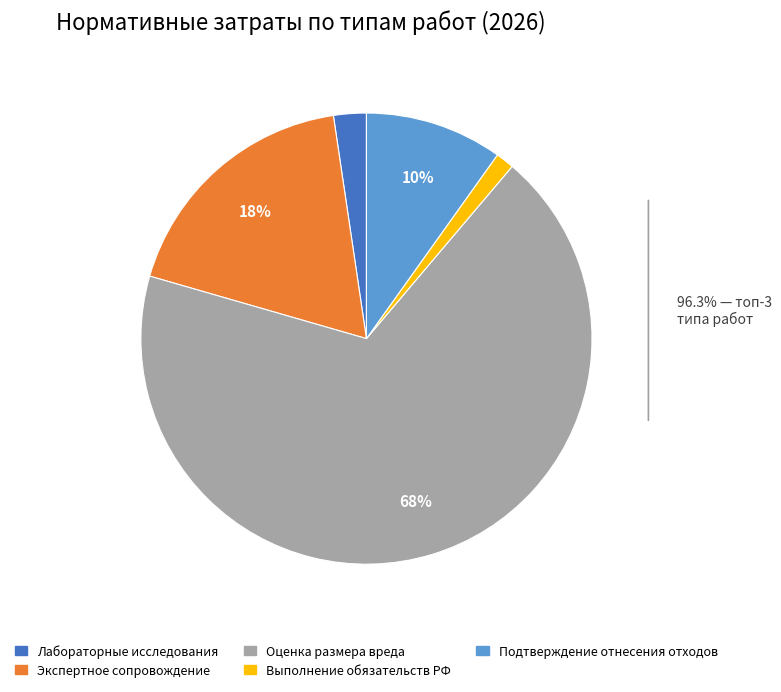

Is there a majority slice in this chart?

Yes